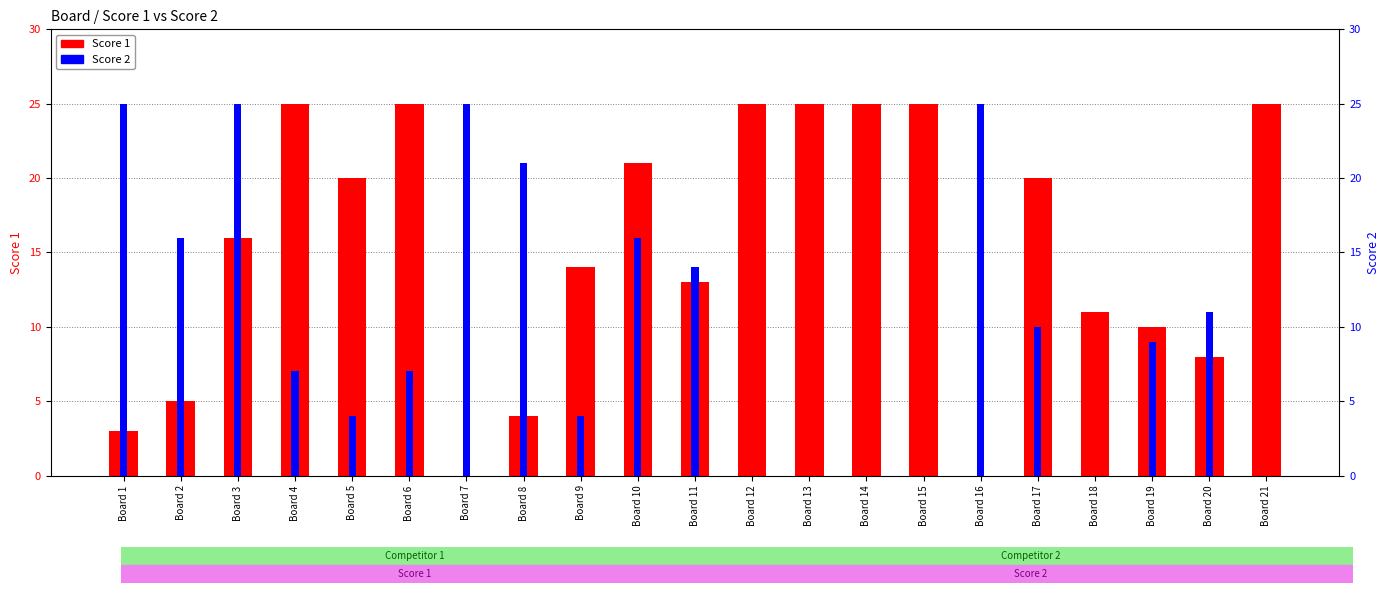

What is the sum of the Score 1 values at Board 4 and Board 20?

33